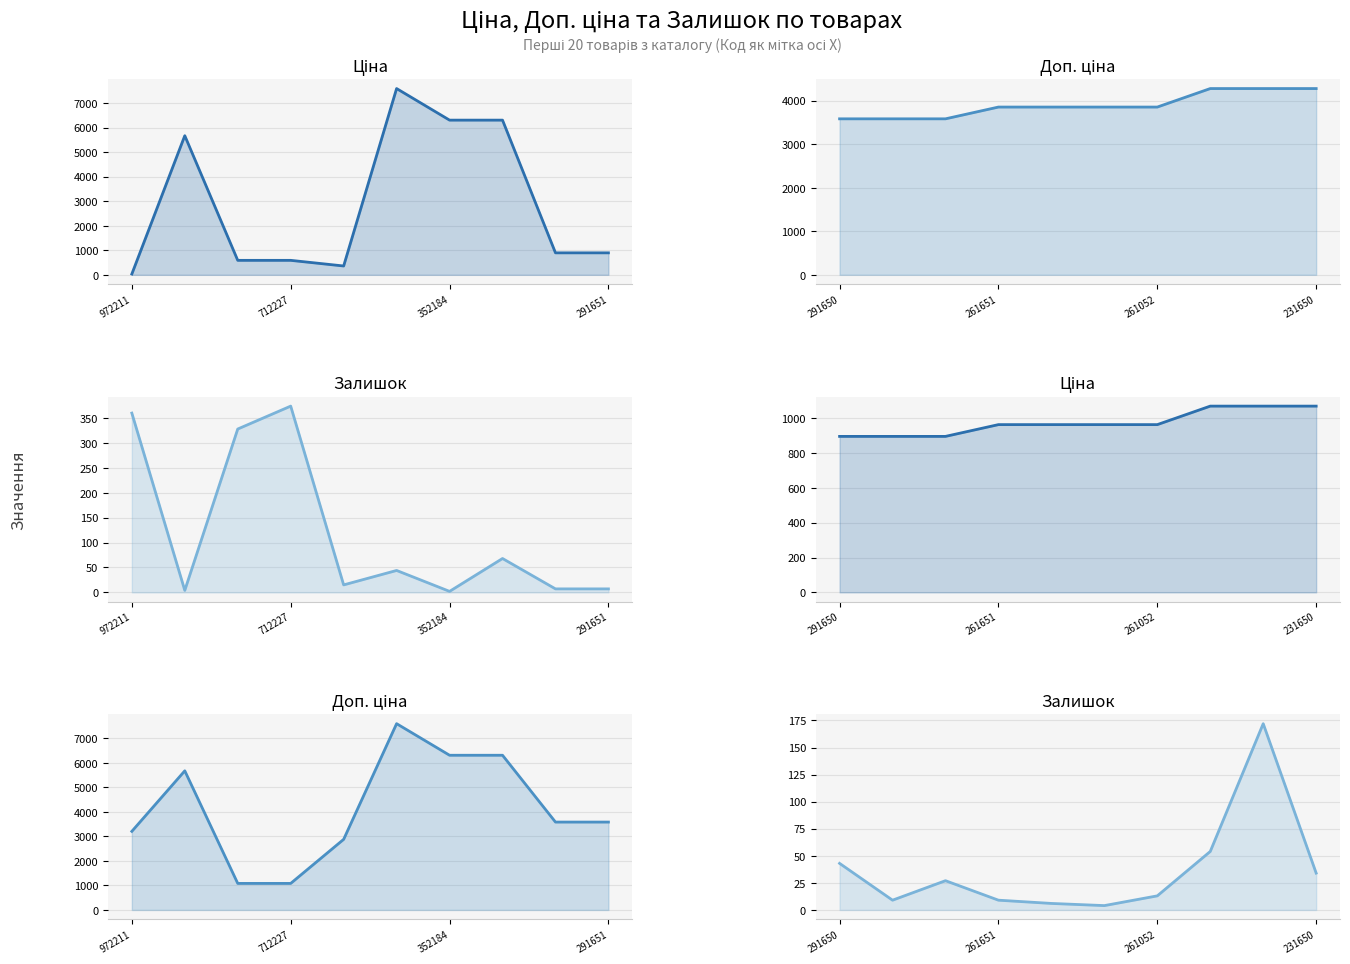

At which label does Доп. ціна (11-20) reach its peak?

7